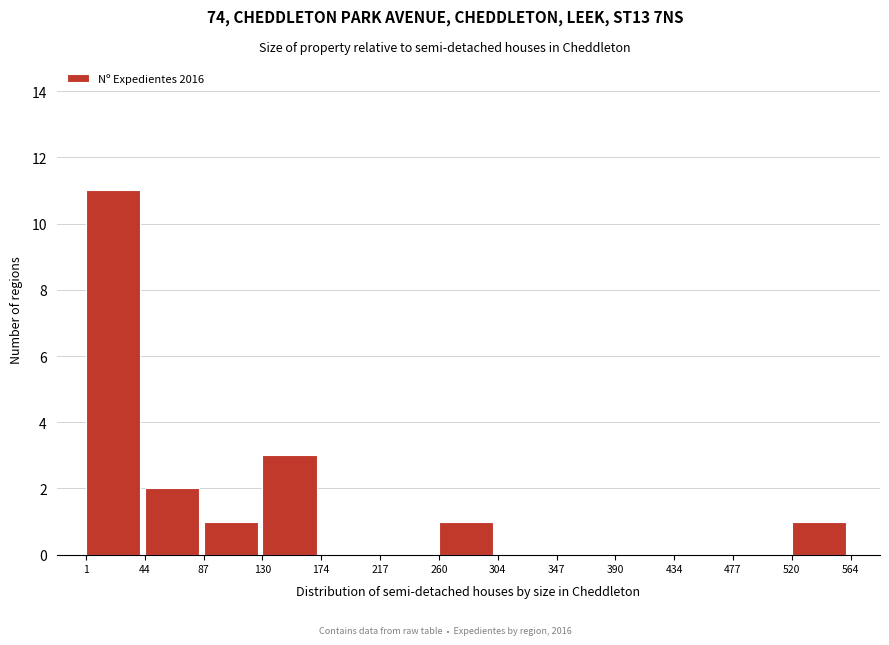

Reading left to right, list every bar in this chart as the range it spans on the x-axis followed by its height. The values are not printed on the chart, so give them approximately, as read against the axis.

1 to 44: 11
44 to 87: 2
87 to 130: 1
130 to 174: 3
174 to 217: 0
217 to 260: 0
260 to 304: 1
304 to 347: 0
347 to 390: 0
390 to 434: 0
434 to 477: 0
477 to 520: 0
520 to 564: 1